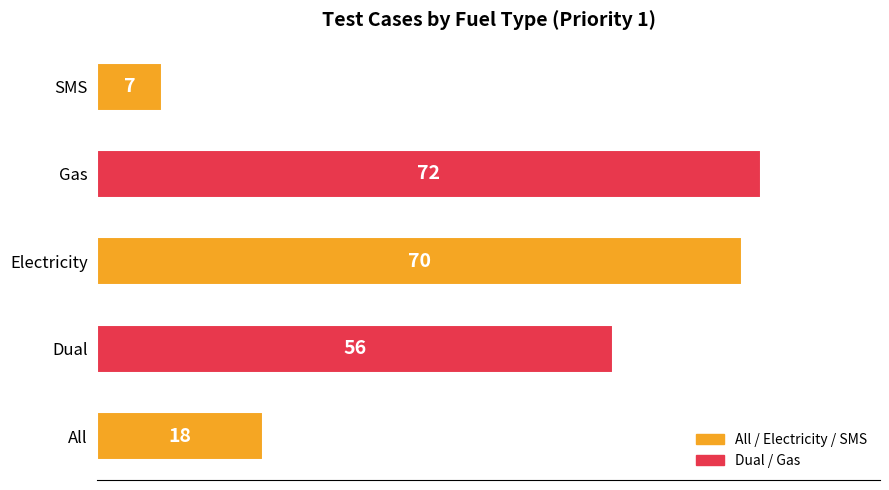

What value does the data have at Gas?

72